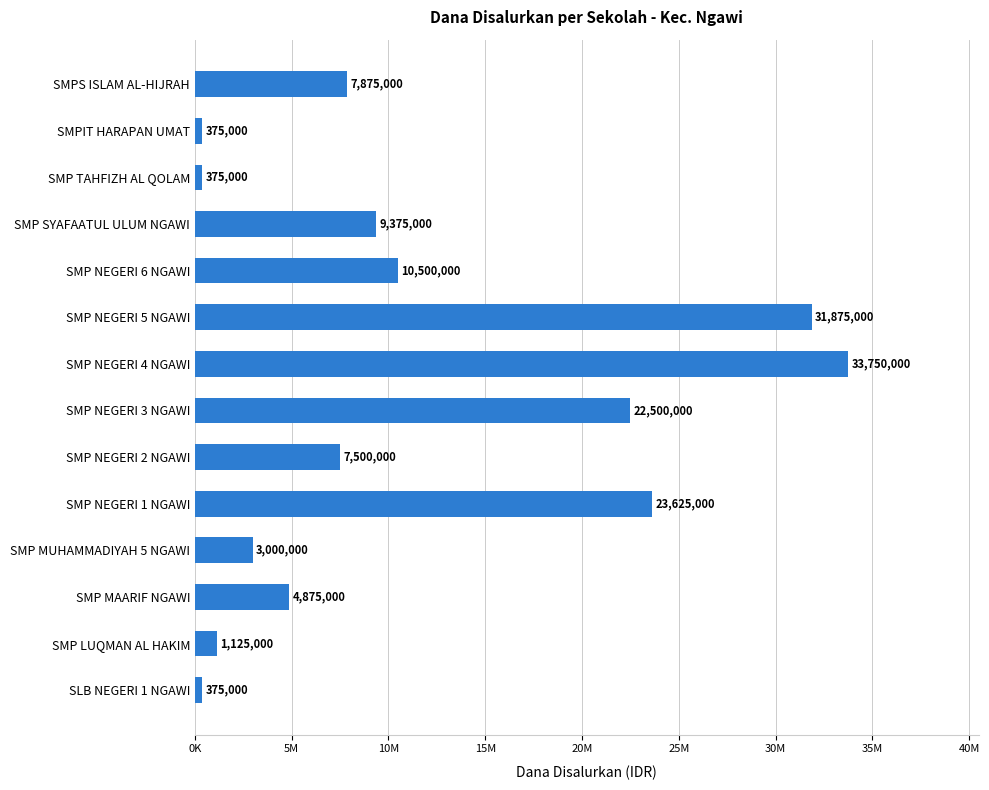

Are the bars horizontal?

Yes